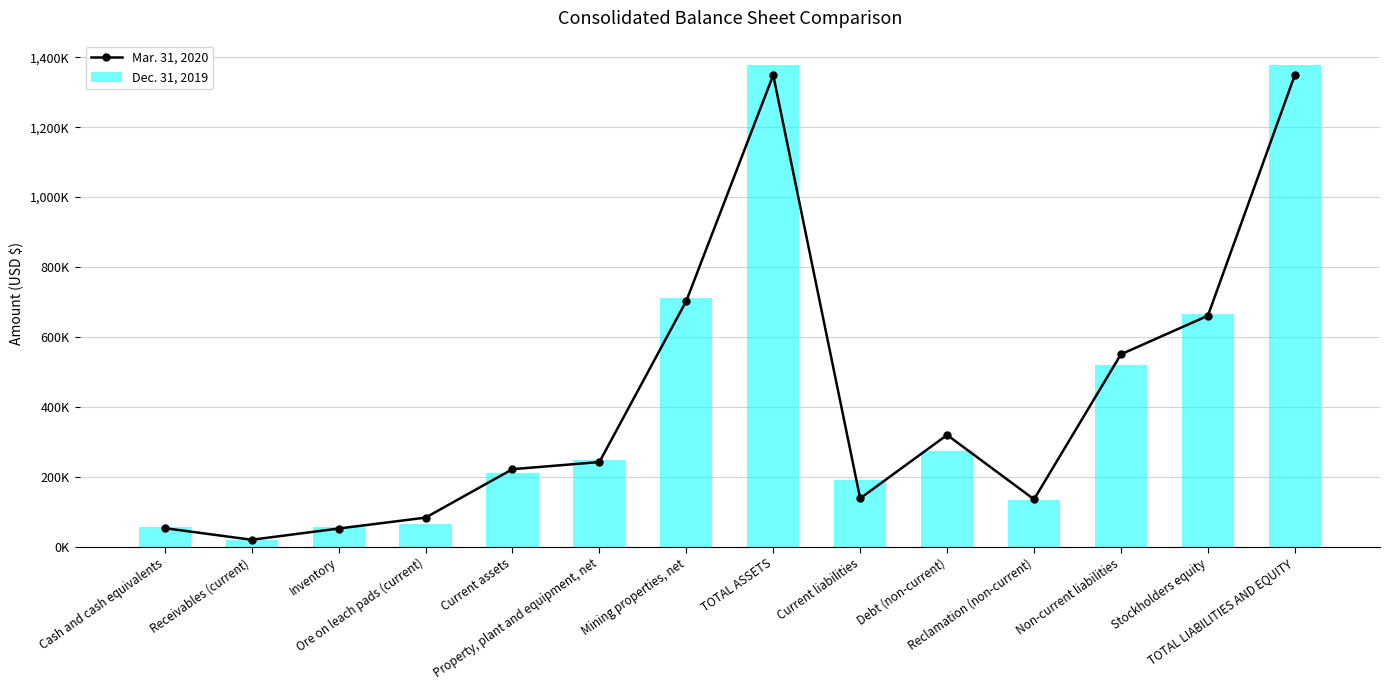

Reading left to right, list all the values displayed in this chart.

Mar. 31, 2020: Cash and cash equivalents=52895	Receivables (current)=19722	Inventory=51857	Ore on leach pads (current)=83035	Current assets=221659	Property, plant and equipment, net=242018	Mining properties, net=702960	TOTAL ASSETS=1349097	Current liabilities=138136	Debt (non-current)=319521	Reclamation (non-current)=135436	Non-current liabilities=550317	Stockholders equity=660644	TOTAL LIABILITIES AND EQUITY=1349097
Dec. 31, 2019: Cash and cash equivalents=55645	Receivables (current)=18666	Inventory=55886	Ore on leach pads (current)=66192	Current assets=210436	Property, plant and equipment, net=248789	Mining properties, net=711955	TOTAL ASSETS=1378636	Current liabilities=190652	Debt (non-current)=272751	Reclamation (non-current)=133417	Non-current liabilities=520980	Stockholders equity=667004	TOTAL LIABILITIES AND EQUITY=1378636